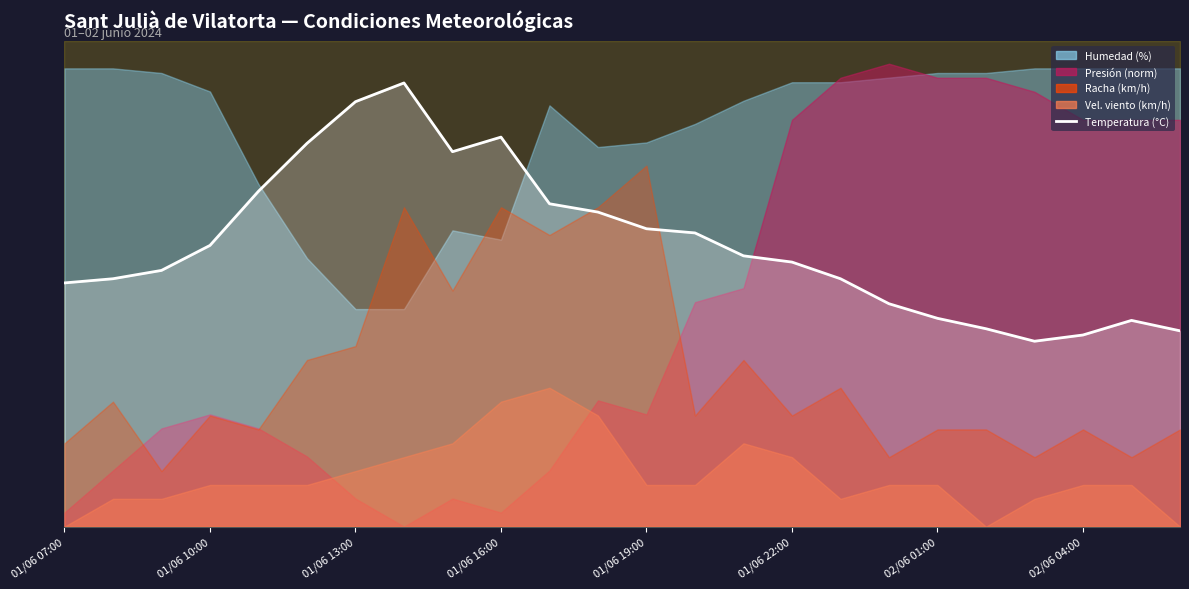

What is the difference between the second highest and second lowest values?

50.4